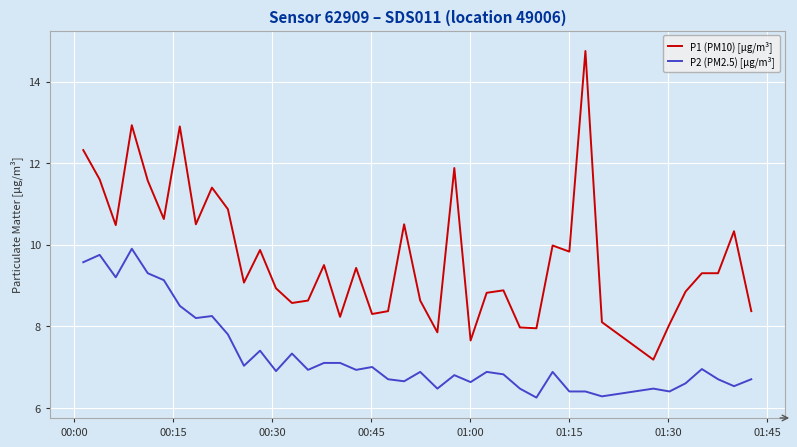

Which series has the largest range (max minus min)?

P1 (PM10) [µg/m³]